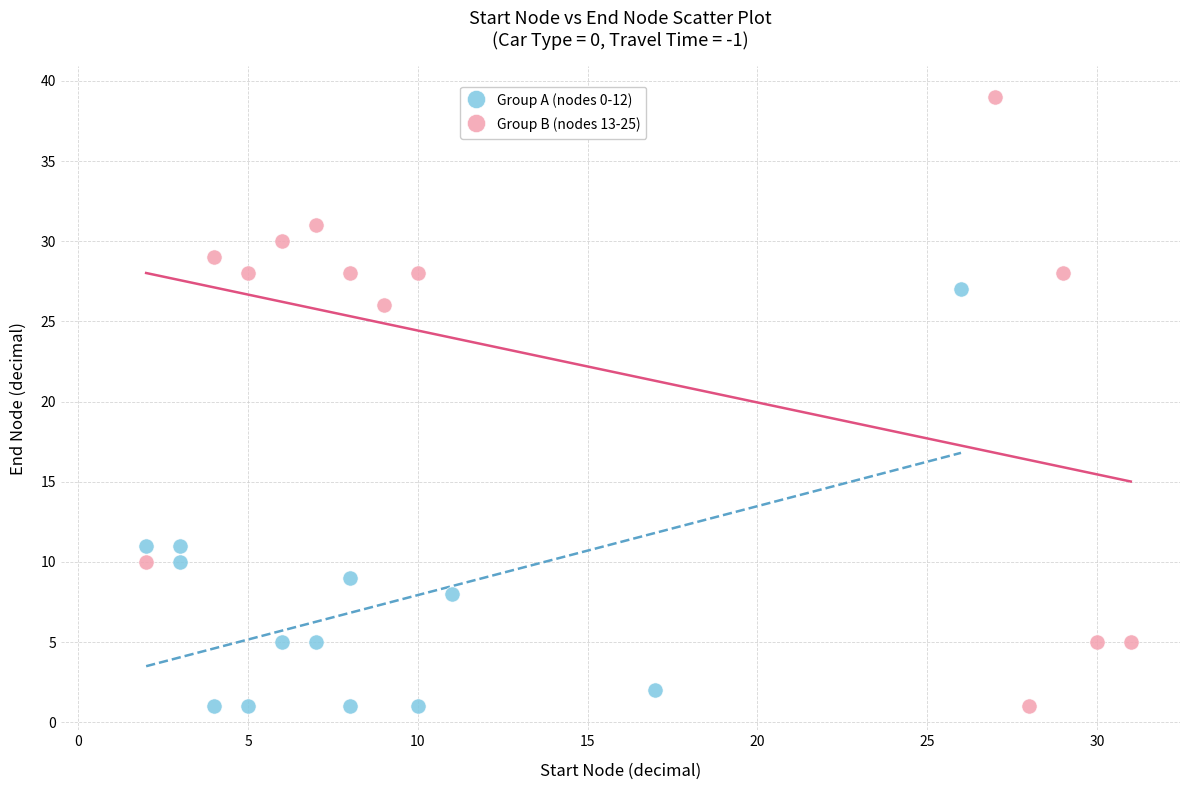

Which series has the widest spread of Y values?

Group B (nodes 13-25)